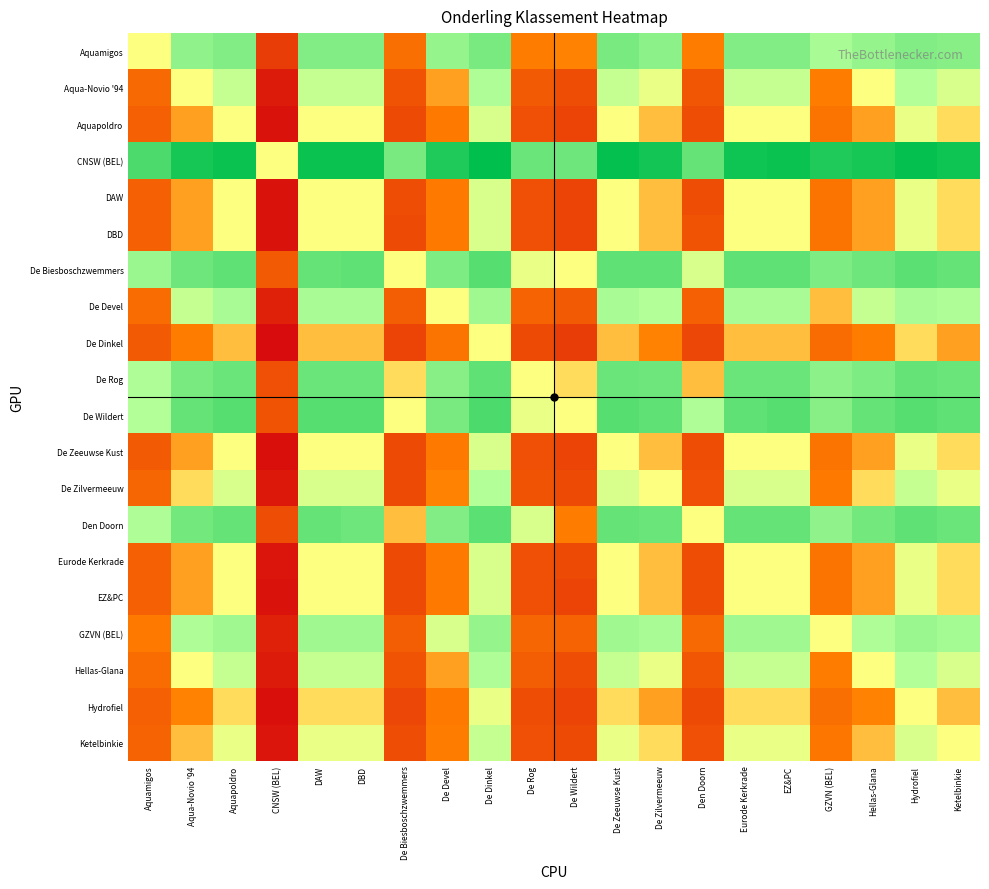

Reading left to right, extract all data points from this chart.

Aquamigos: Aquamigos=0	Aqua-Novio '94=11	Aquapoldro=14	CNSW (BEL)=-25	DAW=14	DBD=14	De Biesboschzwemmers=-9	De Devel=10	De Dinkel=16	De Rog=-5	De Wildert=-4	De Zeeuwse Kust=16	De Zilvermeeuw=12	Den Doorn=-5	Eurode Kerkrade=14	EZ&PC=14	GZVN (BEL)=6	Hellas-Glana=10	Hydrofiel=14	Ketelbinkie=13
Aqua-Novio '94: Aquamigos=-11	Aqua-Novio '94=0	Aquapoldro=3	CNSW (BEL)=-36	DAW=3	DBD=3	De Biesboschzwemmers=-18	De Devel=-3	De Dinkel=5	De Rog=-16	De Wildert=-20	De Zeeuwse Kust=3	De Zilvermeeuw=1	Den Doorn=-17	Eurode Kerkrade=3	EZ&PC=3	GZVN (BEL)=-5	Hellas-Glana=0	Hydrofiel=4	Ketelbinkie=2
Aquapoldro: Aquamigos=-14	Aqua-Novio '94=-3	Aquapoldro=0	CNSW (BEL)=-39	DAW=0	DBD=0	De Biesboschzwemmers=-21	De Devel=-6	De Dinkel=2	De Rog=-19	De Wildert=-23	De Zeeuwse Kust=0	De Zilvermeeuw=-2	Den Doorn=-20	Eurode Kerkrade=0	EZ&PC=0	GZVN (BEL)=-8	Hellas-Glana=-3	Hydrofiel=1	Ketelbinkie=-1
CNSW (BEL): Aquamigos=25	Aqua-Novio '94=36	Aquapoldro=39	CNSW (BEL)=0	DAW=39	DBD=39	De Biesboschzwemmers=16	De Devel=34	De Dinkel=41	De Rog=19	De Wildert=18	De Zeeuwse Kust=40	De Zilvermeeuw=37	Den Doorn=20	Eurode Kerkrade=38	EZ&PC=39	GZVN (BEL)=34	Hellas-Glana=36	Hydrofiel=40	Ketelbinkie=38
DAW: Aquamigos=-14	Aqua-Novio '94=-3	Aquapoldro=0	CNSW (BEL)=-39	DAW=0	DBD=0	De Biesboschzwemmers=-20	De Devel=-6	De Dinkel=2	De Rog=-19	De Wildert=-23	De Zeeuwse Kust=0	De Zilvermeeuw=-2	Den Doorn=-20	Eurode Kerkrade=0	EZ&PC=0	GZVN (BEL)=-8	Hellas-Glana=-3	Hydrofiel=1	Ketelbinkie=-1
DBD: Aquamigos=-14	Aqua-Novio '94=-3	Aquapoldro=0	CNSW (BEL)=-39	DAW=0	DBD=0	De Biesboschzwemmers=-21	De Devel=-6	De Dinkel=2	De Rog=-19	De Wildert=-23	De Zeeuwse Kust=0	De Zilvermeeuw=-2	Den Doorn=-18	Eurode Kerkrade=0	EZ&PC=0	GZVN (BEL)=-8	Hellas-Glana=-3	Hydrofiel=1	Ketelbinkie=-1
De Biesboschzwemmers: Aquamigos=9	Aqua-Novio '94=18	Aquapoldro=21	CNSW (BEL)=-16	DAW=20	DBD=21	De Biesboschzwemmers=0	De Devel=15	De Dinkel=23	De Rog=1	De Wildert=0	De Zeeuwse Kust=21	De Zilvermeeuw=21	Den Doorn=2	Eurode Kerkrade=21	EZ&PC=21	GZVN (BEL)=15	Hellas-Glana=18	Hydrofiel=22	Ketelbinkie=20
De Devel: Aquamigos=-10	Aqua-Novio '94=3	Aquapoldro=6	CNSW (BEL)=-34	DAW=6	DBD=6	De Biesboschzwemmers=-15	De Devel=0	De Dinkel=8	De Rog=-13	De Wildert=-16	De Zeeuwse Kust=6	De Zilvermeeuw=4	Den Doorn=-14	Eurode Kerkrade=6	EZ&PC=6	GZVN (BEL)=-2	Hellas-Glana=3	Hydrofiel=6	Ketelbinkie=5
De Dinkel: Aquamigos=-16	Aqua-Novio '94=-5	Aquapoldro=-2	CNSW (BEL)=-41	DAW=-2	DBD=-2	De Biesboschzwemmers=-23	De Devel=-8	De Dinkel=0	De Rog=-21	De Wildert=-25	De Zeeuwse Kust=-2	De Zilvermeeuw=-4	Den Doorn=-22	Eurode Kerkrade=-2	EZ&PC=-2	GZVN (BEL)=-10	Hellas-Glana=-5	Hydrofiel=-1	Ketelbinkie=-3
De Rog: Aquamigos=5	Aqua-Novio '94=16	Aquapoldro=19	CNSW (BEL)=-19	DAW=19	DBD=19	De Biesboschzwemmers=-1	De Devel=13	De Dinkel=21	De Rog=0	De Wildert=-1	De Zeeuwse Kust=19	De Zilvermeeuw=18	Den Doorn=-2	Eurode Kerkrade=19	EZ&PC=19	GZVN (BEL)=12	Hellas-Glana=15	Hydrofiel=20	Ketelbinkie=19
De Wildert: Aquamigos=4	Aqua-Novio '94=20	Aquapoldro=23	CNSW (BEL)=-18	DAW=23	DBD=23	De Biesboschzwemmers=0	De Devel=16	De Dinkel=25	De Rog=1	De Wildert=0	De Zeeuwse Kust=23	De Zilvermeeuw=21	Den Doorn=5	Eurode Kerkrade=21	EZ&PC=23	GZVN (BEL)=13	Hellas-Glana=20	Hydrofiel=23	Ketelbinkie=21
De Zeeuwse Kust: Aquamigos=-16	Aqua-Novio '94=-3	Aquapoldro=0	CNSW (BEL)=-40	DAW=0	DBD=0	De Biesboschzwemmers=-21	De Devel=-6	De Dinkel=2	De Rog=-19	De Wildert=-23	De Zeeuwse Kust=0	De Zilvermeeuw=-2	Den Doorn=-20	Eurode Kerkrade=0	EZ&PC=0	GZVN (BEL)=-8	Hellas-Glana=-3	Hydrofiel=1	Ketelbinkie=-1
De Zilvermeeuw: Aquamigos=-12	Aqua-Novio '94=-1	Aquapoldro=2	CNSW (BEL)=-37	DAW=2	DBD=2	De Biesboschzwemmers=-21	De Devel=-4	De Dinkel=4	De Rog=-18	De Wildert=-21	De Zeeuwse Kust=2	De Zilvermeeuw=0	Den Doorn=-19	Eurode Kerkrade=2	EZ&PC=2	GZVN (BEL)=-6	Hellas-Glana=-1	Hydrofiel=3	Ketelbinkie=1
Den Doorn: Aquamigos=5	Aqua-Novio '94=17	Aquapoldro=20	CNSW (BEL)=-20	DAW=20	DBD=18	De Biesboschzwemmers=-2	De Devel=14	De Dinkel=22	De Rog=2	De Wildert=-5	De Zeeuwse Kust=20	De Zilvermeeuw=19	Den Doorn=0	Eurode Kerkrade=20	EZ&PC=20	GZVN (BEL)=11	Hellas-Glana=17	Hydrofiel=21	Ketelbinkie=19
Eurode Kerkrade: Aquamigos=-14	Aqua-Novio '94=-3	Aquapoldro=0	CNSW (BEL)=-38	DAW=0	DBD=0	De Biesboschzwemmers=-21	De Devel=-6	De Dinkel=2	De Rog=-19	De Wildert=-21	De Zeeuwse Kust=0	De Zilvermeeuw=-2	Den Doorn=-20	Eurode Kerkrade=0	EZ&PC=0	GZVN (BEL)=-8	Hellas-Glana=-3	Hydrofiel=1	Ketelbinkie=-1
EZ&PC: Aquamigos=-14	Aqua-Novio '94=-3	Aquapoldro=0	CNSW (BEL)=-39	DAW=0	DBD=0	De Biesboschzwemmers=-21	De Devel=-6	De Dinkel=2	De Rog=-19	De Wildert=-23	De Zeeuwse Kust=0	De Zilvermeeuw=-2	Den Doorn=-20	Eurode Kerkrade=0	EZ&PC=0	GZVN (BEL)=-8	Hellas-Glana=-3	Hydrofiel=1	Ketelbinkie=-1
GZVN (BEL): Aquamigos=-6	Aqua-Novio '94=5	Aquapoldro=8	CNSW (BEL)=-34	DAW=8	DBD=8	De Biesboschzwemmers=-15	De Devel=2	De Dinkel=10	De Rog=-12	De Wildert=-13	De Zeeuwse Kust=8	De Zilvermeeuw=6	Den Doorn=-11	Eurode Kerkrade=8	EZ&PC=8	GZVN (BEL)=0	Hellas-Glana=5	Hydrofiel=9	Ketelbinkie=7
Hellas-Glana: Aquamigos=-10	Aqua-Novio '94=0	Aquapoldro=3	CNSW (BEL)=-36	DAW=3	DBD=3	De Biesboschzwemmers=-18	De Devel=-3	De Dinkel=5	De Rog=-15	De Wildert=-20	De Zeeuwse Kust=3	De Zilvermeeuw=1	Den Doorn=-17	Eurode Kerkrade=3	EZ&PC=3	GZVN (BEL)=-5	Hellas-Glana=0	Hydrofiel=4	Ketelbinkie=2
Hydrofiel: Aquamigos=-14	Aqua-Novio '94=-4	Aquapoldro=-1	CNSW (BEL)=-40	DAW=-1	DBD=-1	De Biesboschzwemmers=-22	De Devel=-6	De Dinkel=1	De Rog=-20	De Wildert=-23	De Zeeuwse Kust=-1	De Zilvermeeuw=-3	Den Doorn=-21	Eurode Kerkrade=-1	EZ&PC=-1	GZVN (BEL)=-9	Hellas-Glana=-4	Hydrofiel=0	Ketelbinkie=-2
Ketelbinkie: Aquamigos=-13	Aqua-Novio '94=-2	Aquapoldro=1	CNSW (BEL)=-38	DAW=1	DBD=1	De Biesboschzwemmers=-20	De Devel=-5	De Dinkel=3	De Rog=-19	De Wildert=-21	De Zeeuwse Kust=1	De Zilvermeeuw=-1	Den Doorn=-19	Eurode Kerkrade=1	EZ&PC=1	GZVN (BEL)=-7	Hellas-Glana=-2	Hydrofiel=2	Ketelbinkie=0